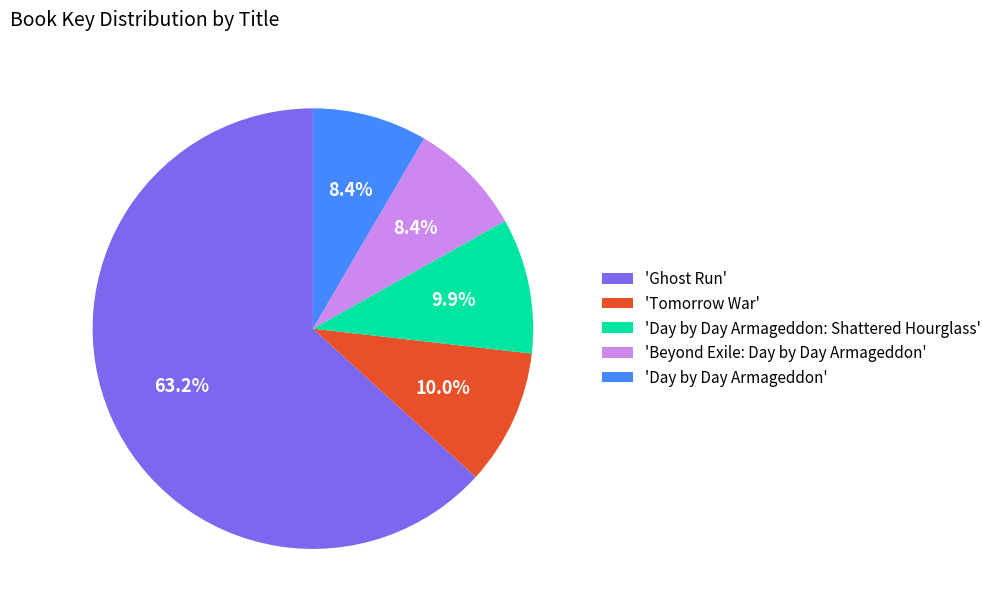

Which category has the biggest portion of the pie?

'Ghost Run'